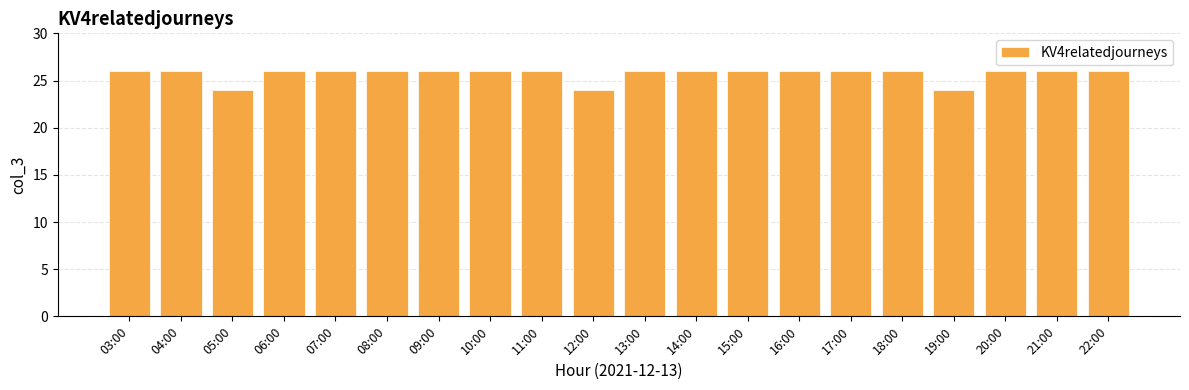

What is the smallest value displayed?

24